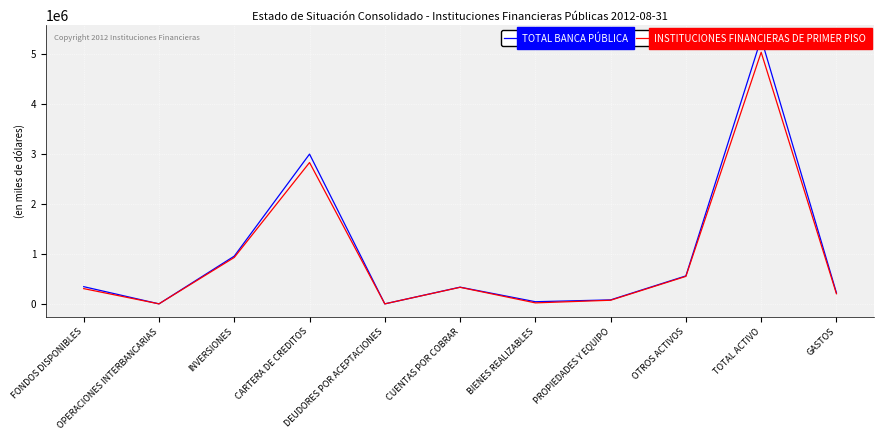

How many series are shown in this chart?

2